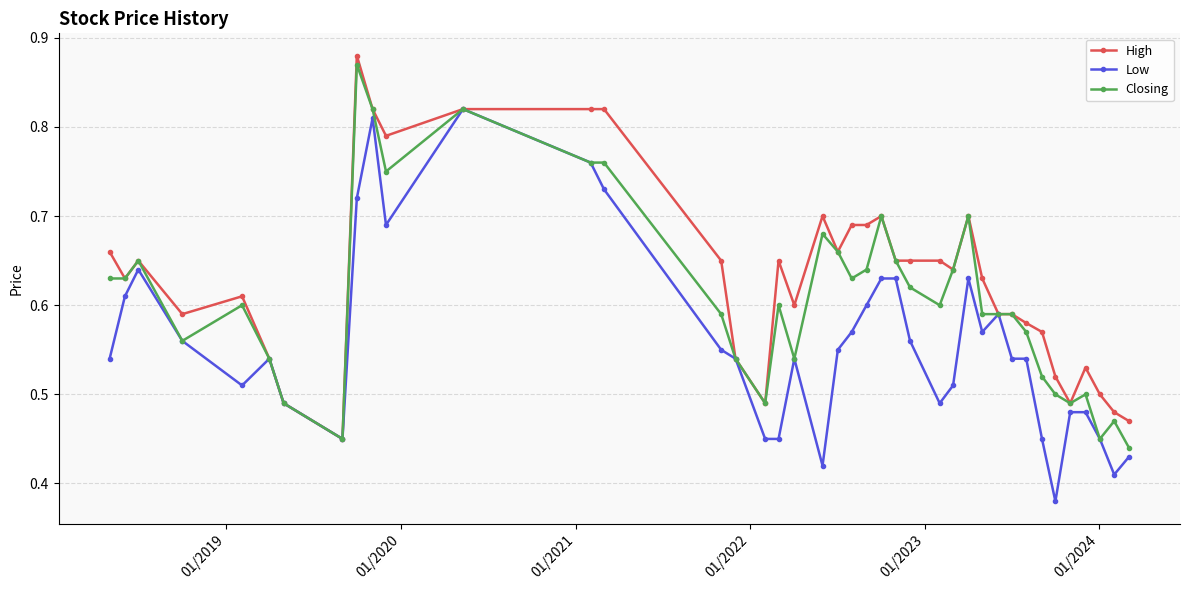

Does the chart display data point markers on the line(s)?

Yes